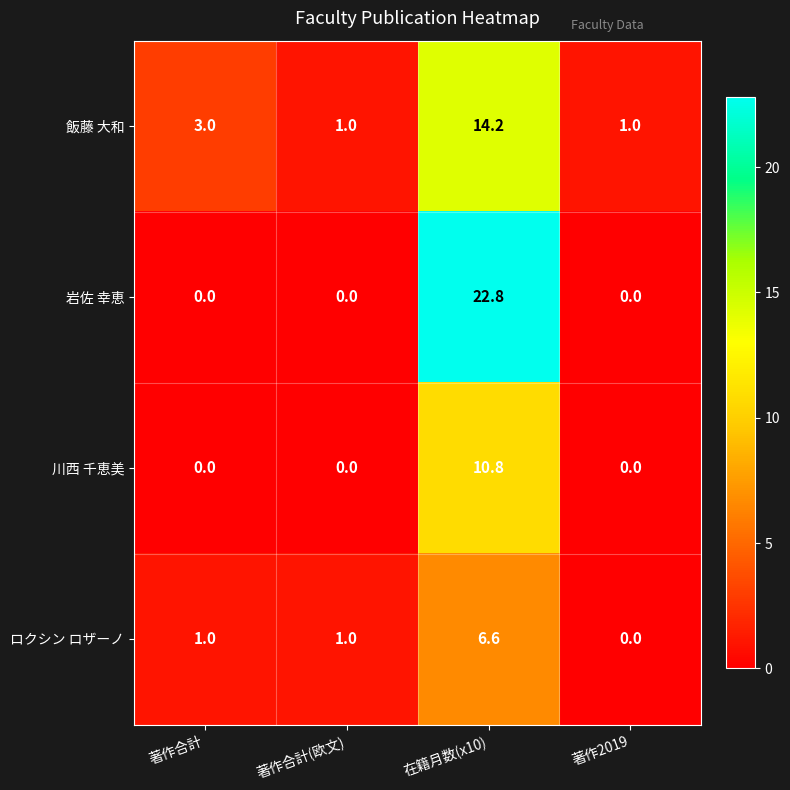

Which label corresponds to the largest value in the chart?

在籍月数(x10)